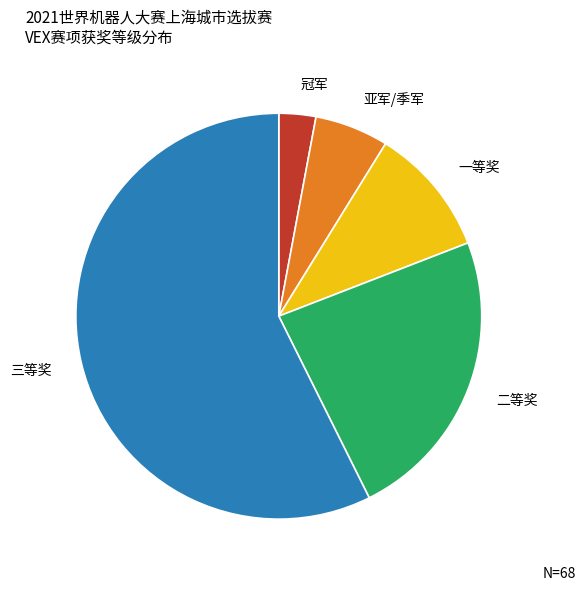

How many segments does this pie chart have?

5